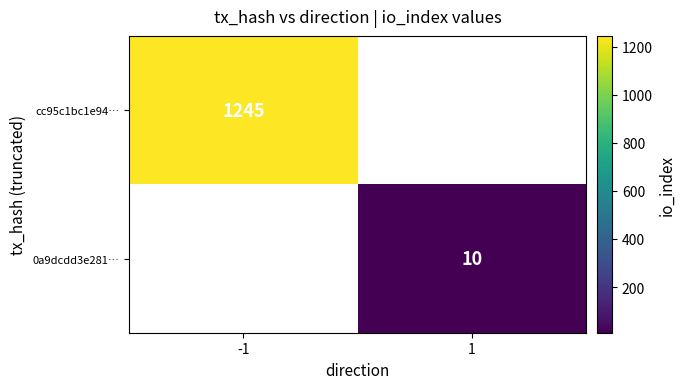

The value of 0a9dcdd3e281… at 1 is 17. True or false?

False